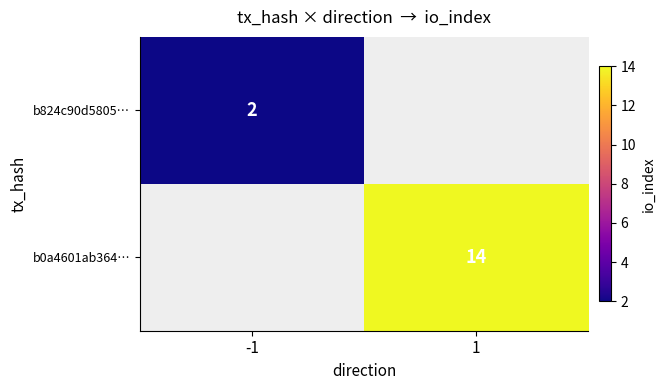

The b824c90d5805… series shows 2 at -1. True or false?

True